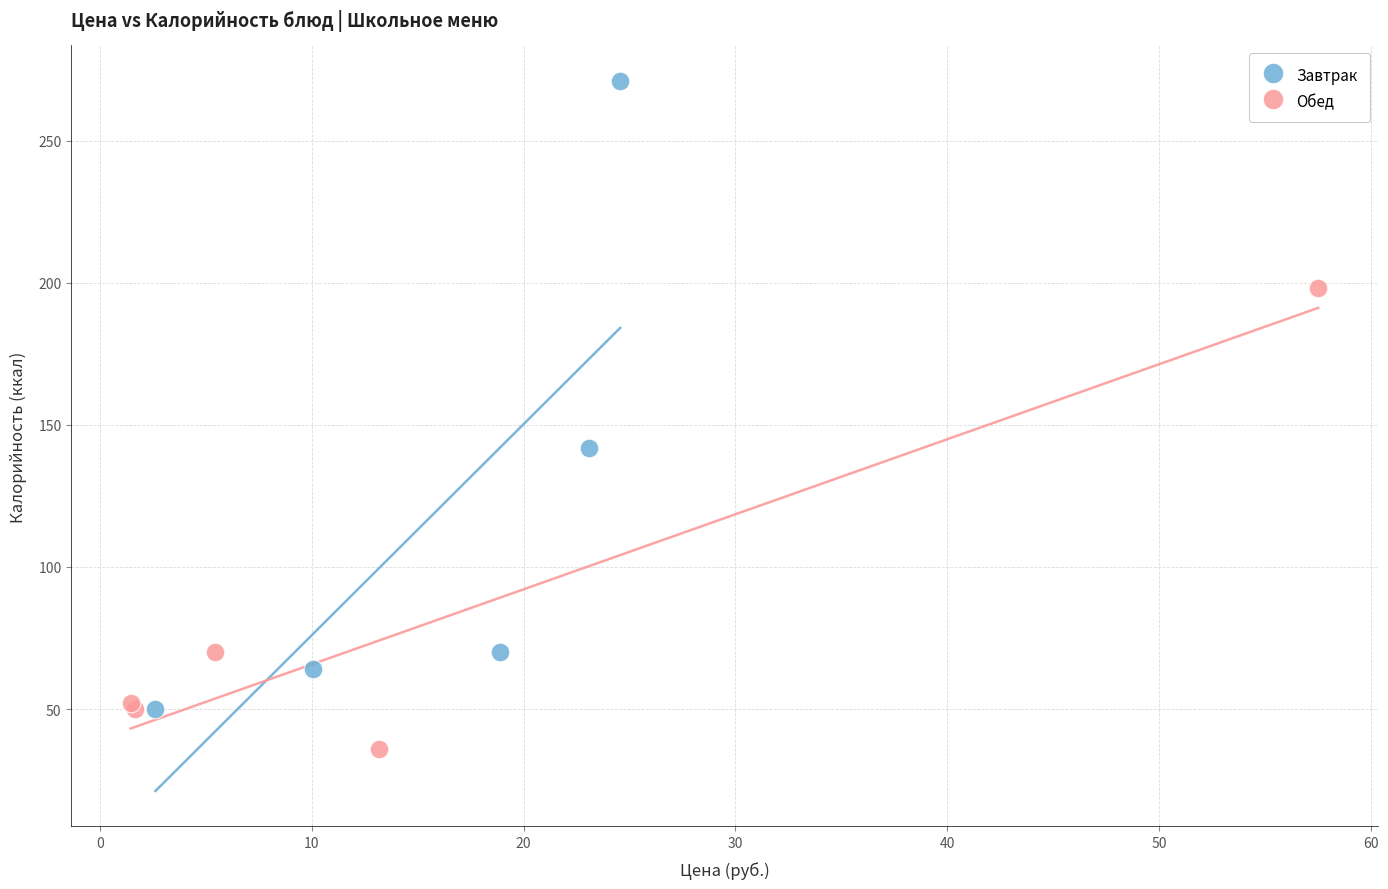

Which series contains the highest Y value?

Завтрак